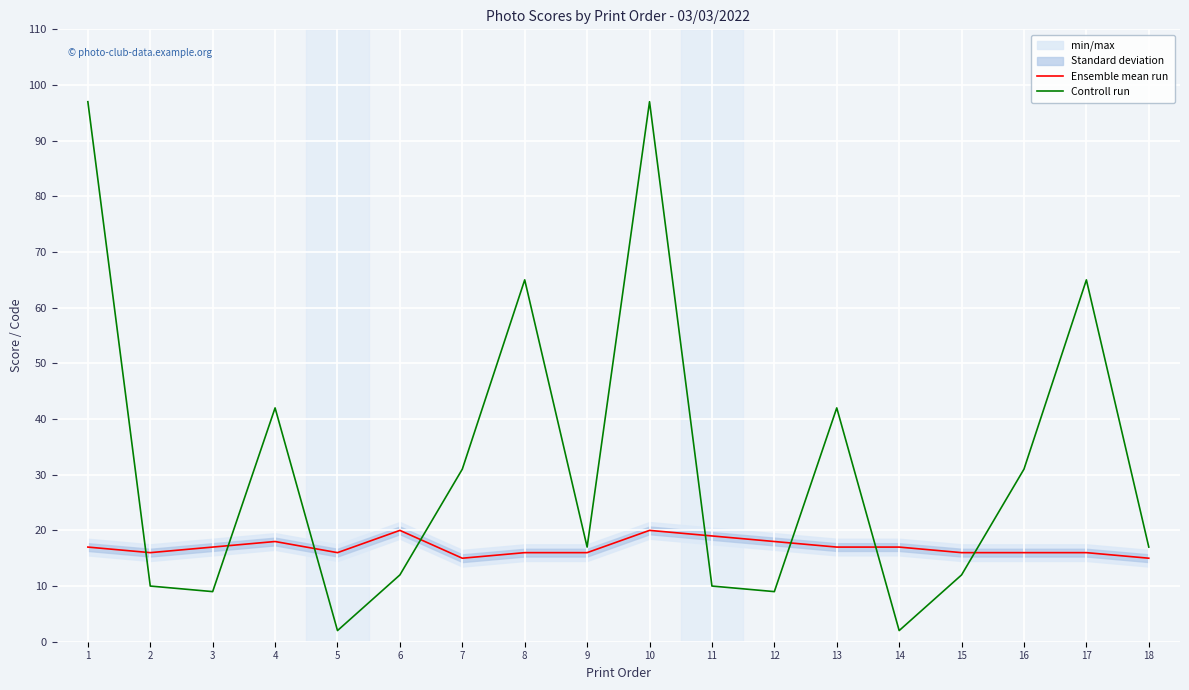

Reading right to left, what are all the values shown in this chart?

Ensemble mean run: 15	16	16	16	17	17	18	19	20	16	16	15	20	16	18	17	16	17
Controll run: 17	65	31	12	2	42	9	10	97	17	65	31	12	2	42	9	10	97